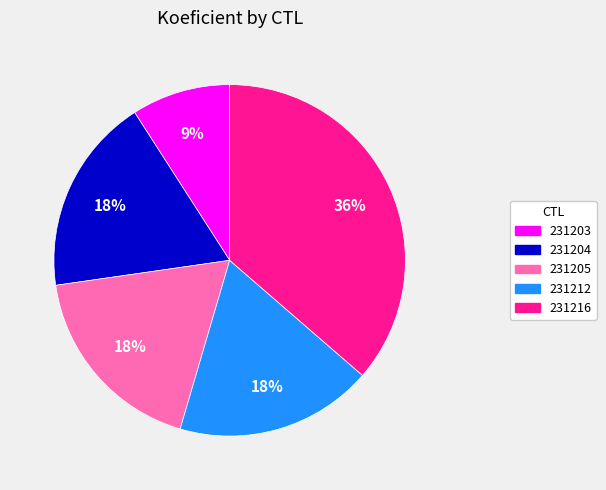

To the nearest percent, what portion does 231205 represent?

18%